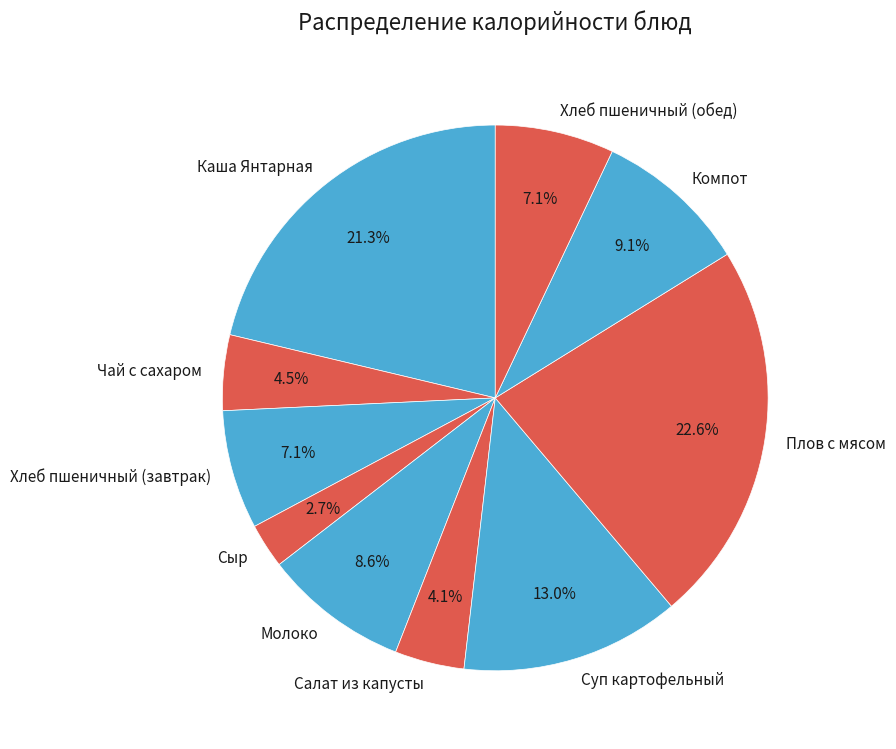

Is there a majority slice in this chart?

No